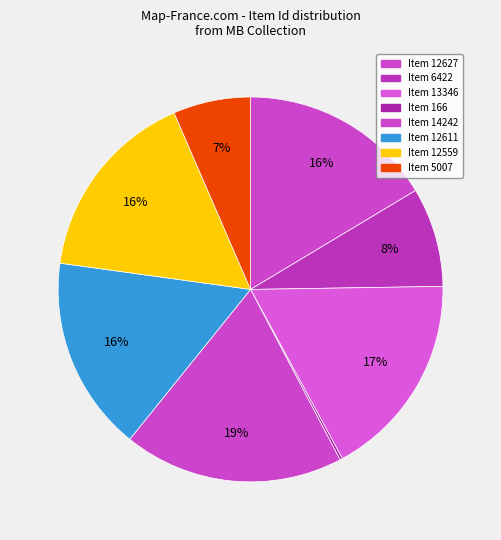

What percentage is the Item 14242 slice, to the nearest percent?

19%